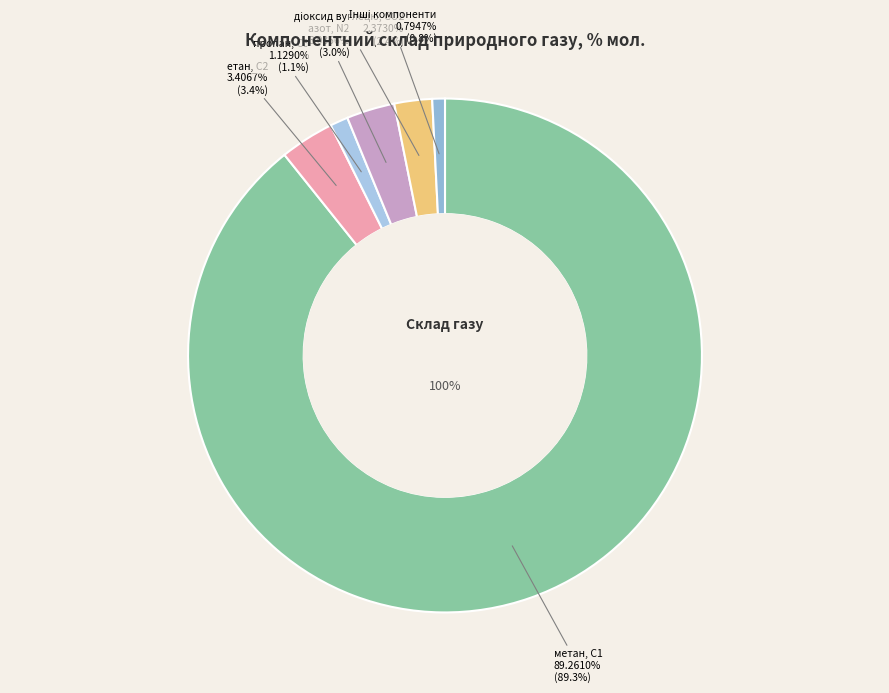

Which slice is the largest?

метан, С1